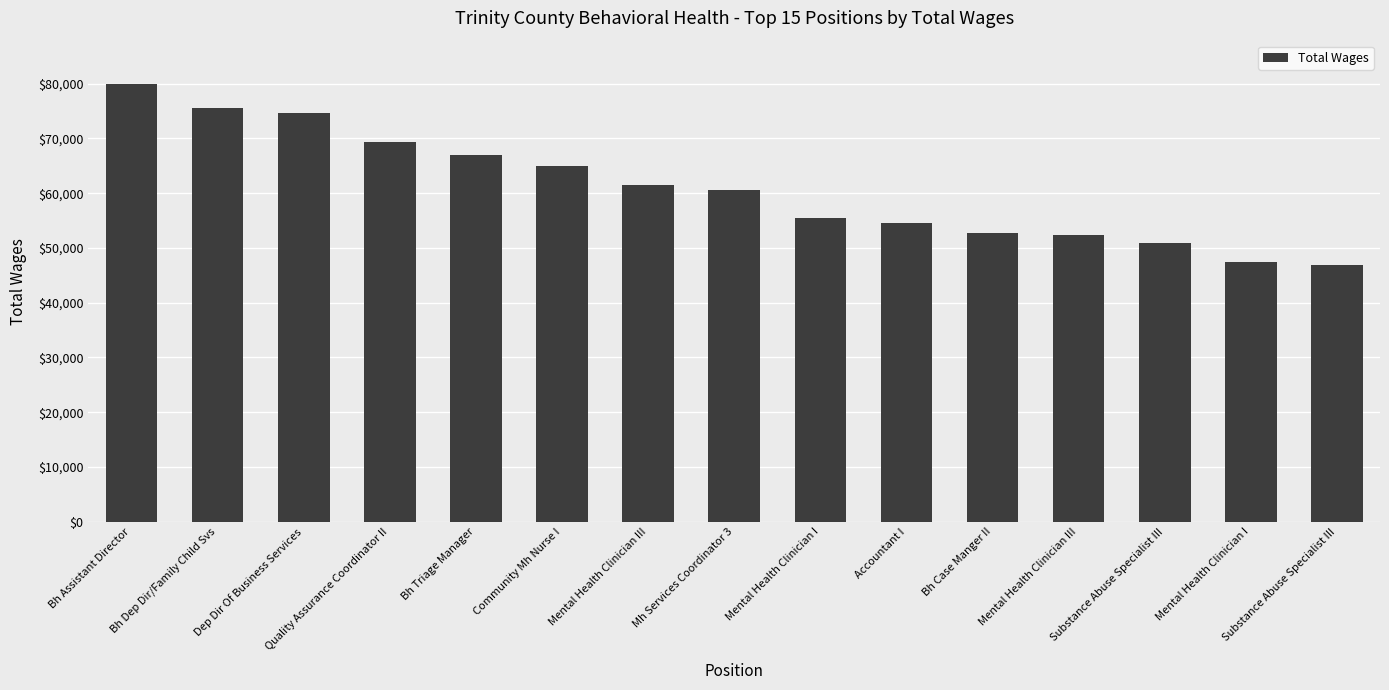

Where is the data nearest to the value 63410?

Community Mh Nurse I